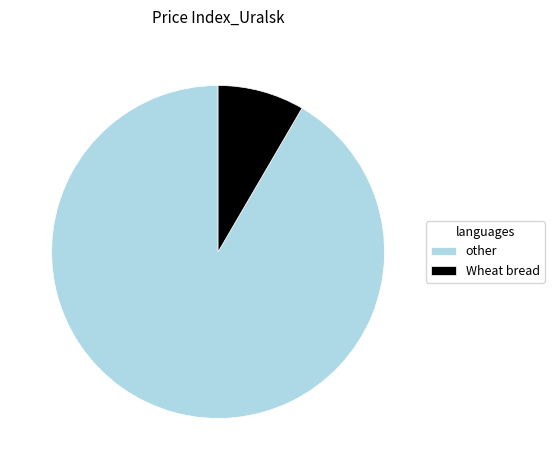

True or false: Wheat bread accounts for 8% of the total.

True